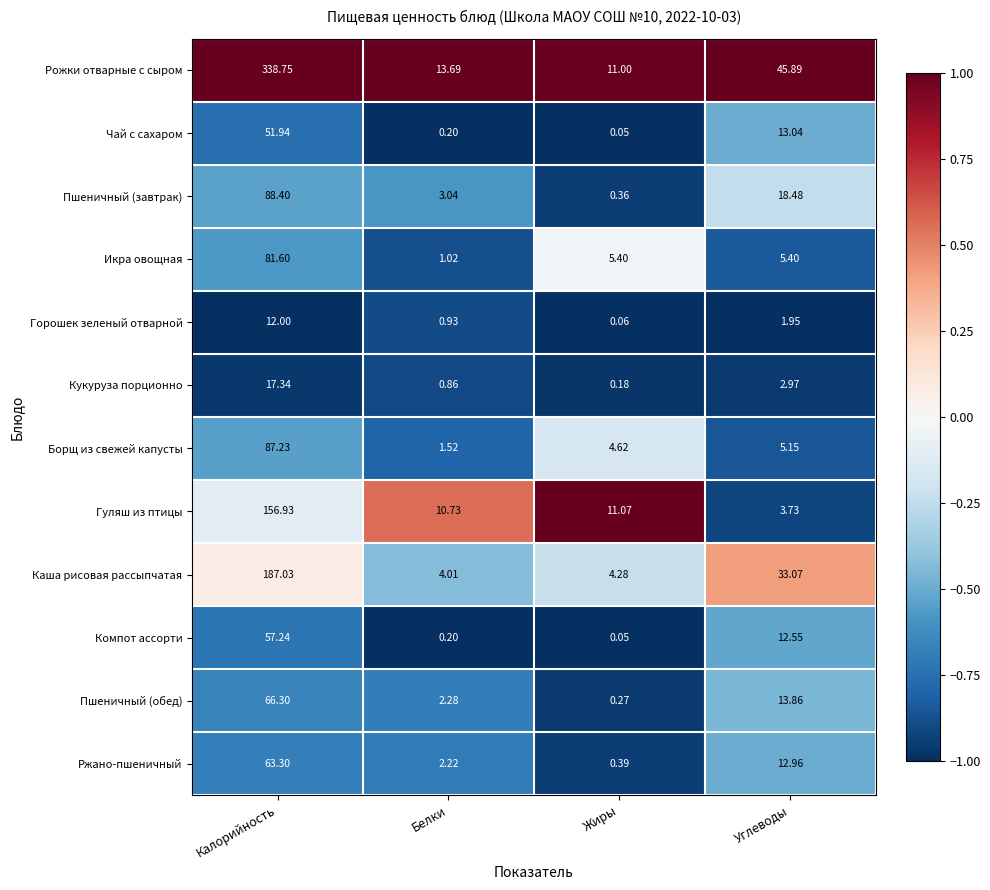

Where does the Каша рисовая рассыпчатая series first go above 33?

Калорийность